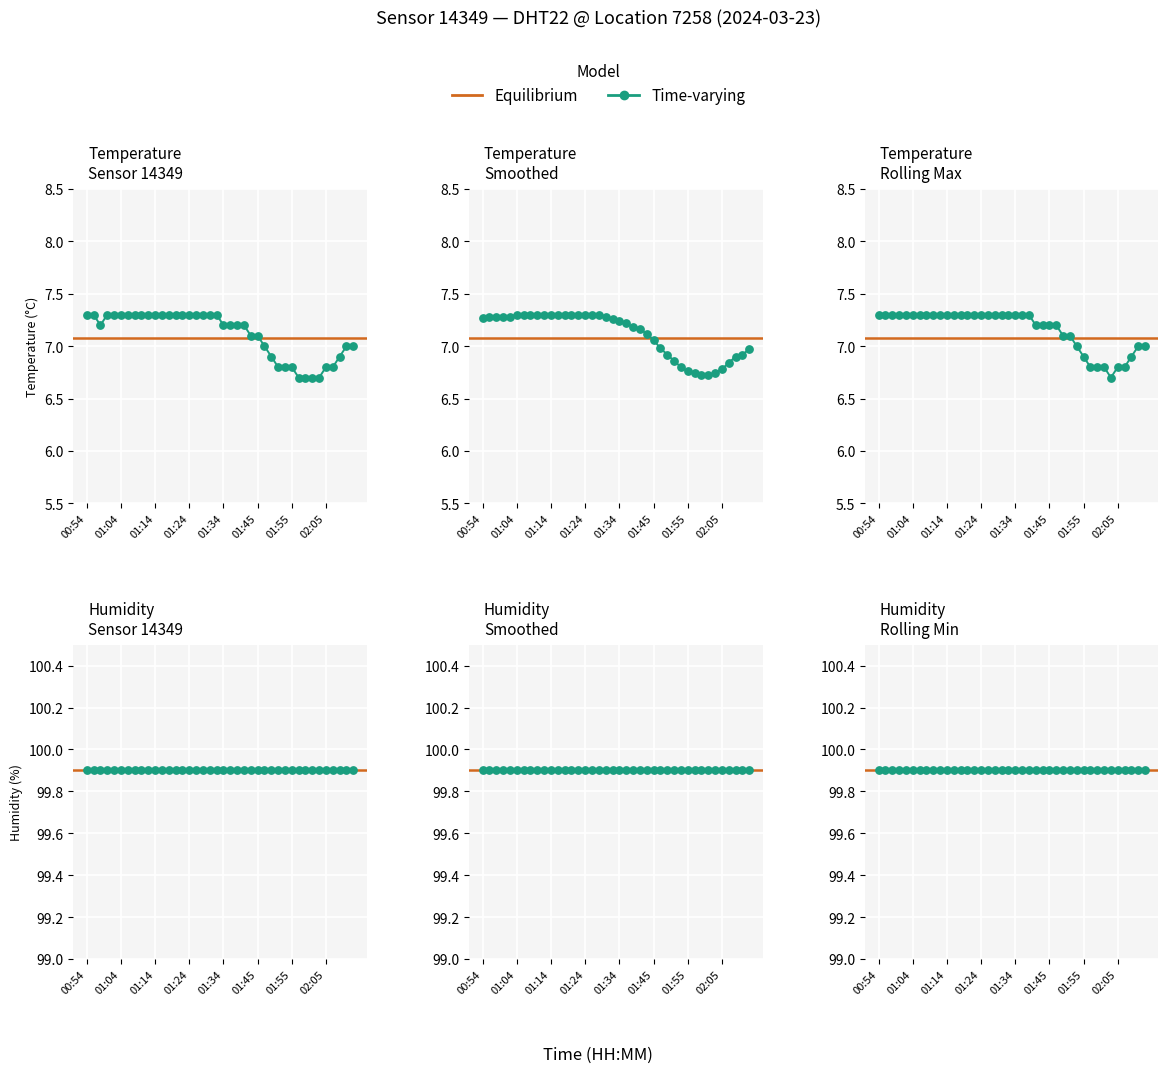

What is the change in value from 00:54 to 01:57?

-0.6